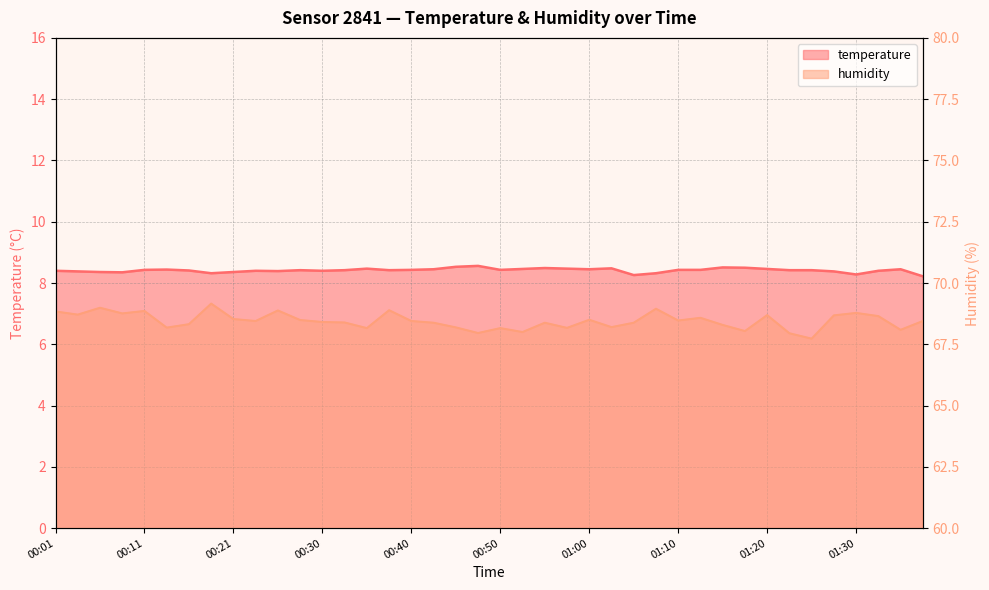

What is the difference between the second highest and second lowest values in the temperature series?

0.3